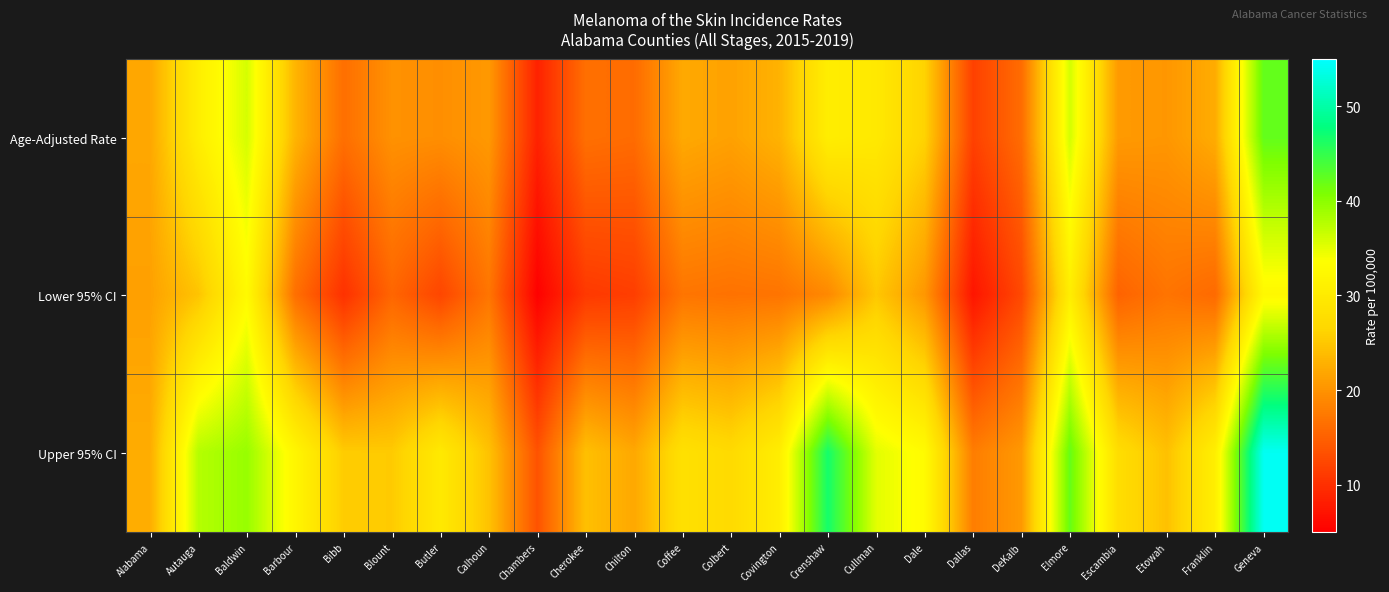

Reading left to right, transcribe all the data shown in this chart.

Age-Adjusted Rate: Alabama=21.9	Autauga=30.7	Baldwin=35.9	Barbour=23.2	Bibb=16.5	Blount=19.9	Butler=19.6	Calhoun=20.6	Chambers=8.6	Cherokee=16.5	Chilton=16.1	Coffee=22.1	Colbert=21.4	Covington=23.0	Crenshaw=30.6	Cullman=29.7	Dale=26.1	Dallas=11.8	DeKalb=16.2	Elmore=36.0	Escambia=20.7	Etowah=20.4	Franklin=22.4	Geneva=42.3
Lower 95% CI: Alabama=21.3	Autauga=24.7	Baldwin=32.8	Barbour=16.5	Bibb=10.2	Blount=15.5	Butler=12.3	Calhoun=17.1	Chambers=5.2	Cherokee=11.0	Chilton=11.5	Coffee=17.1	Colbert=16.8	Covington=17.0	Crenshaw=19.0	Cullman=25.0	Dale=20.4	Dallas=7.3	DeKalb=12.6	Elmore=30.6	Escambia=15.2	Etowah=17.0	Franklin=15.9	Geneva=32.5
Upper 95% CI: Alabama=22.4	Autauga=37.7	Baldwin=39.3	Barbour=32.0	Bibb=25.4	Blount=25.3	Butler=29.8	Calhoun=24.5	Chambers=13.6	Cherokee=24.3	Chilton=22.0	Coffee=28.2	Colbert=27.1	Covington=30.6	Crenshaw=46.7	Cullman=35.1	Dale=32.9	Dallas=17.9	DeKalb=20.6	Elmore=42.1	Escambia=27.6	Etowah=24.4	Franklin=30.8	Geneva=54.3